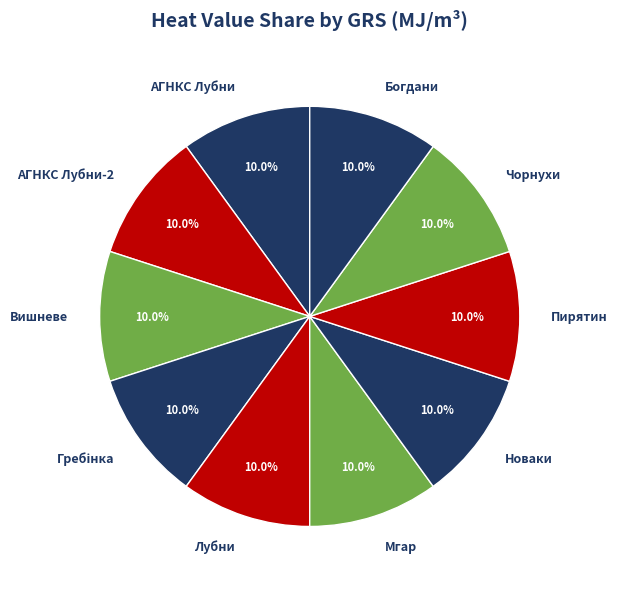

Approximately how many times larger is the value at Новаки compared to Вишневе?

1.0